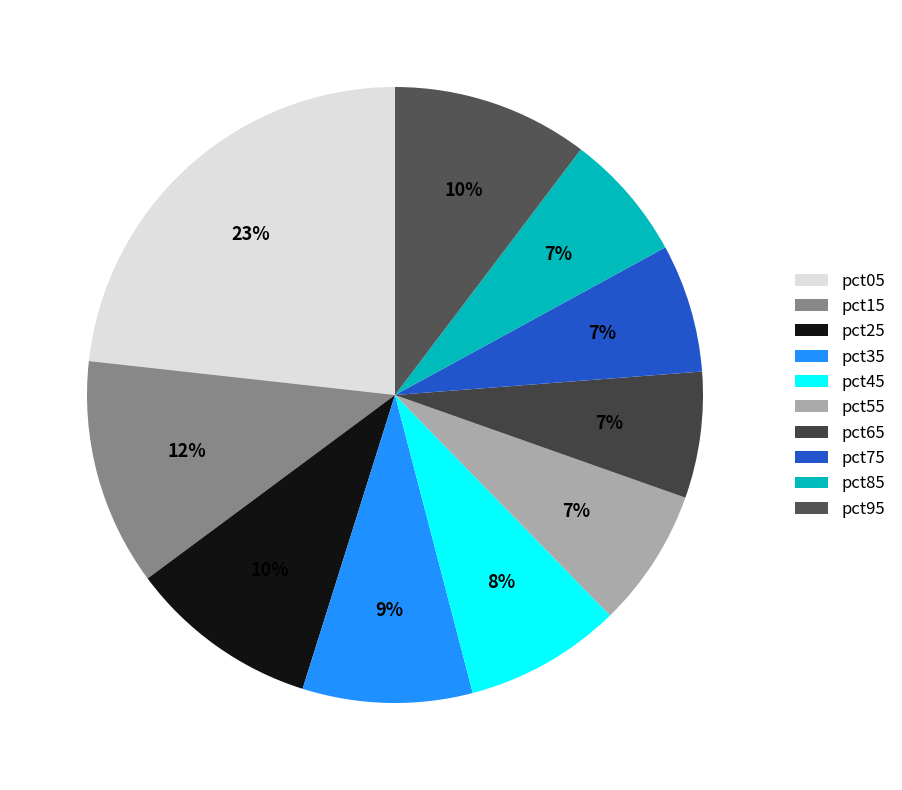

To the nearest percent, what percentage of the pie is pct55?

7%